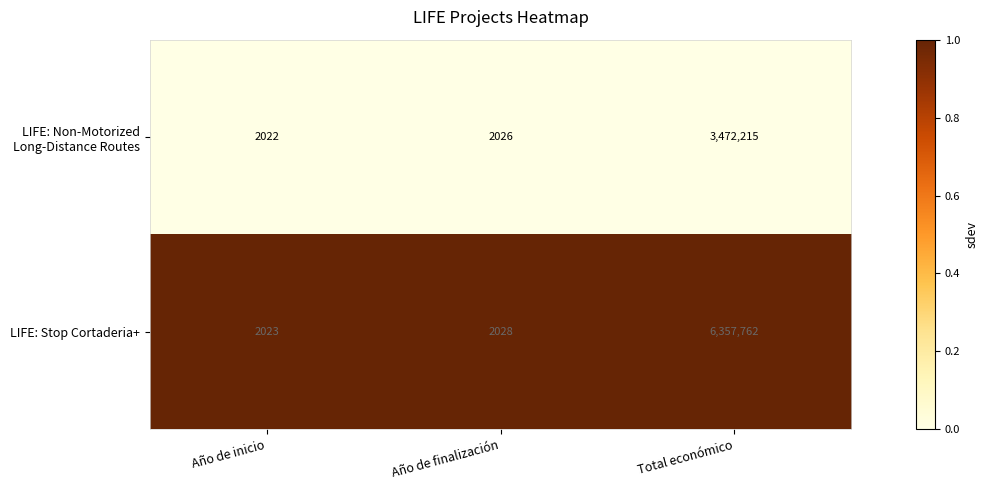

What is the total value across all series at Año de finalización?

4054